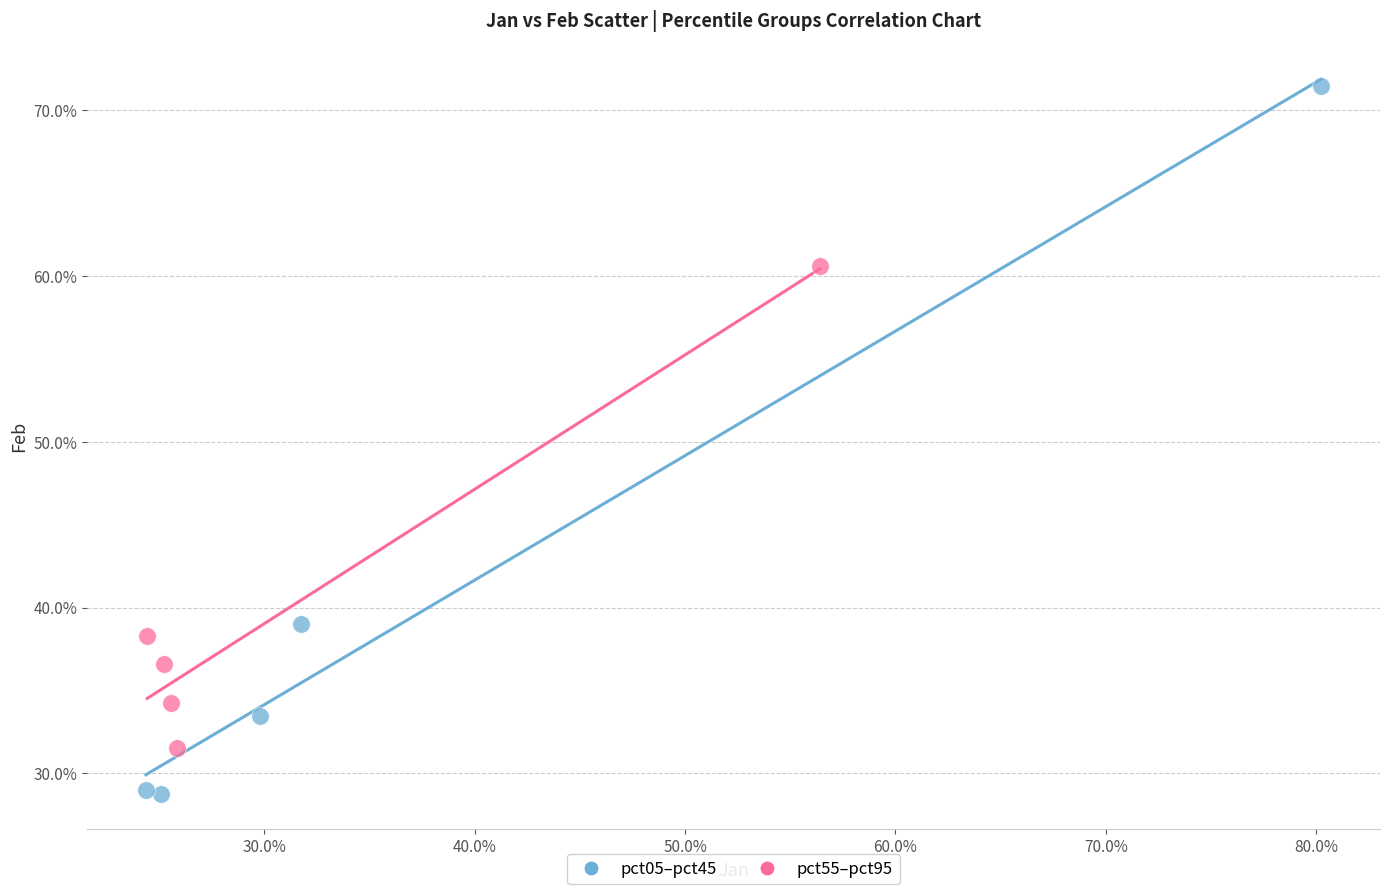

Which series reaches the maximum Y coordinate?

pct05–pct45